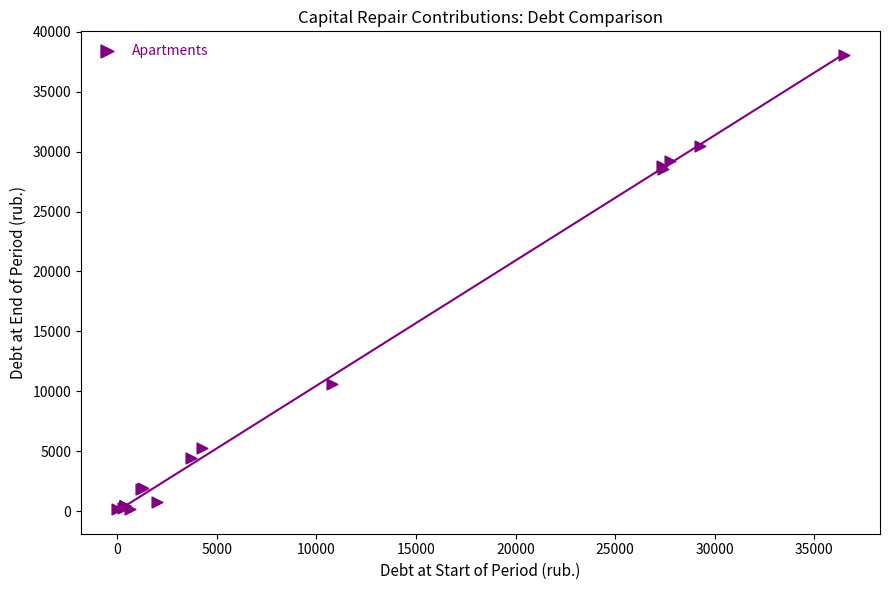

What Y value in the scatter plot is closest to 19137?

10585.5